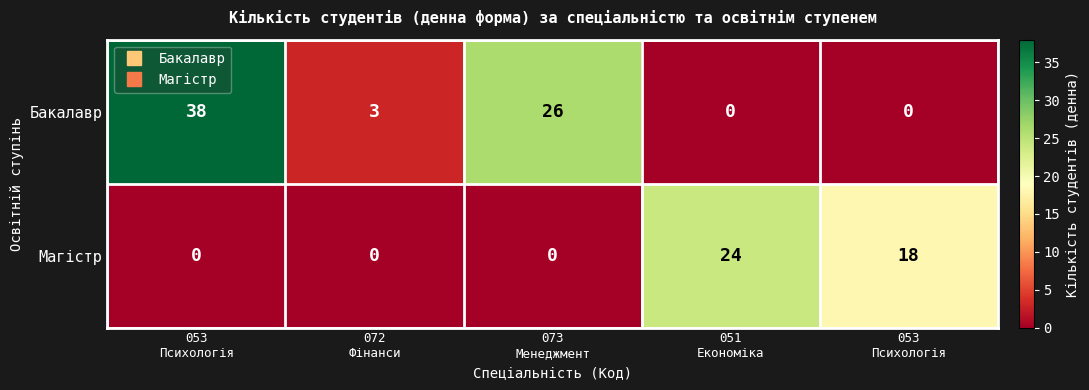

How many series are shown in this chart?

2